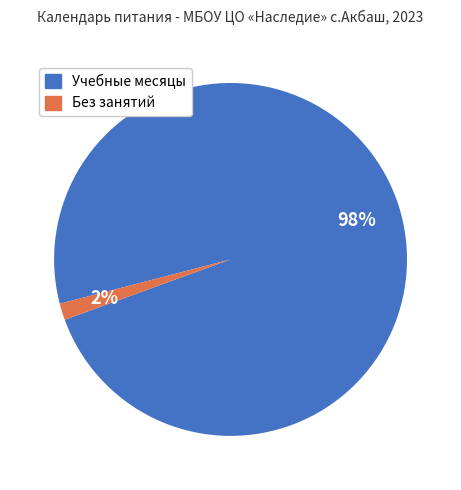

Does any single category account for the majority?

Yes